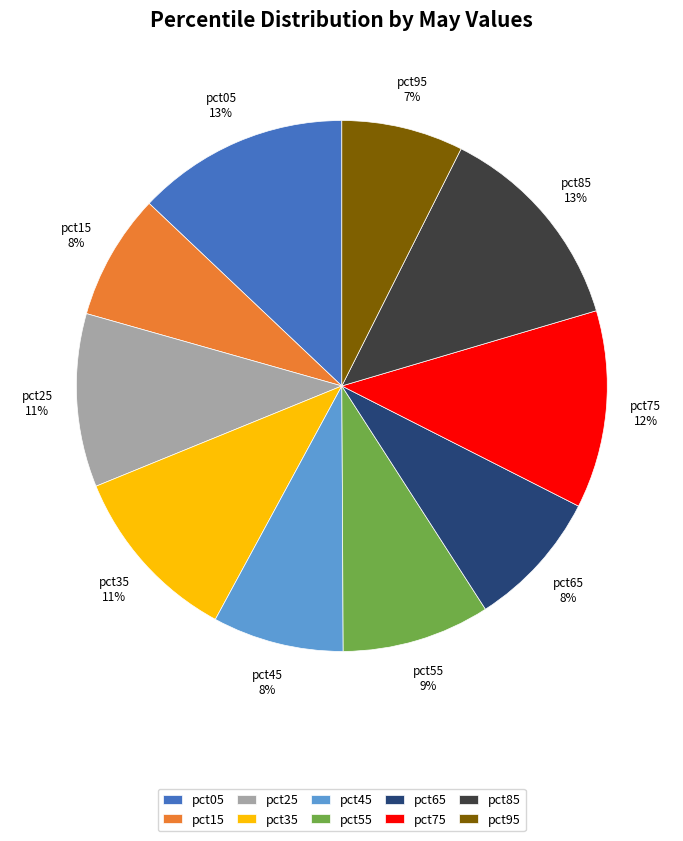

To the nearest percent, what portion does pct05 represent?

13%